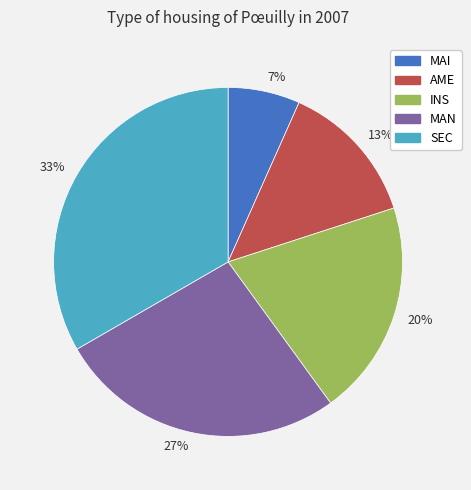

How many segments does this pie chart have?

5